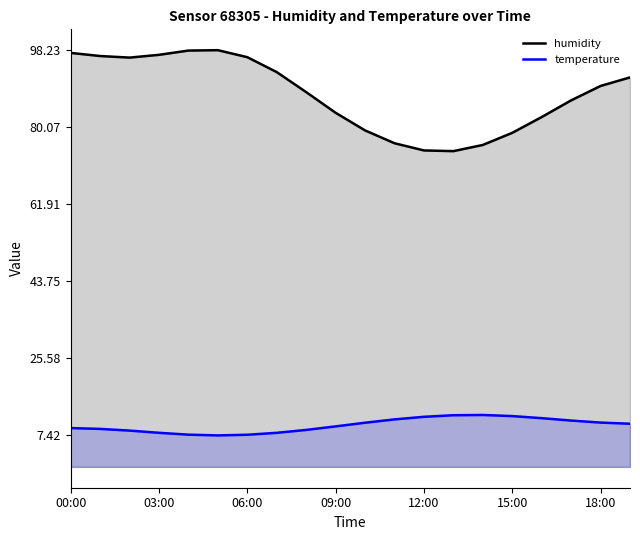

How many data points in temperature are less than 10?

10